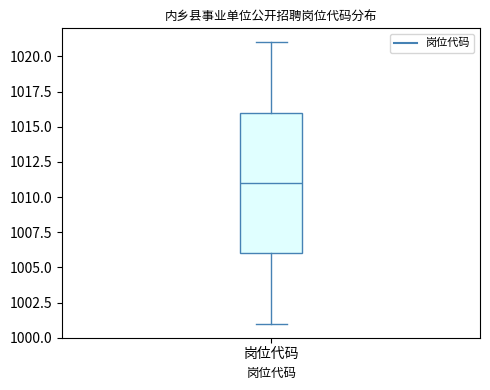

Where does the median line of the box for 岗位代码 sit on the y-axis? The values are not printed on the chart, so give them approximately, as read against the axis.

1011